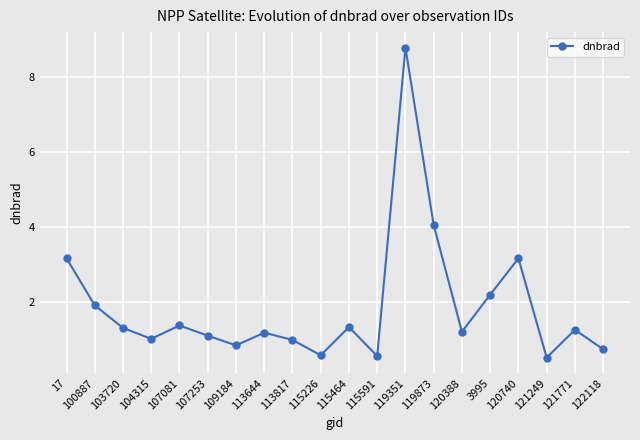

The chart shows a value of 0.7 at 120388. True or false?

False